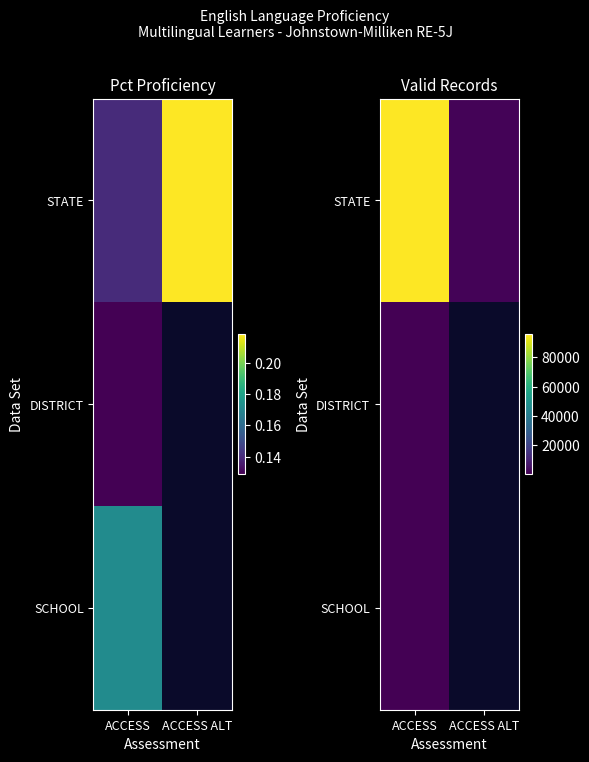

Which has a higher value, ACCESS or ACCESS ALT?

ACCESS